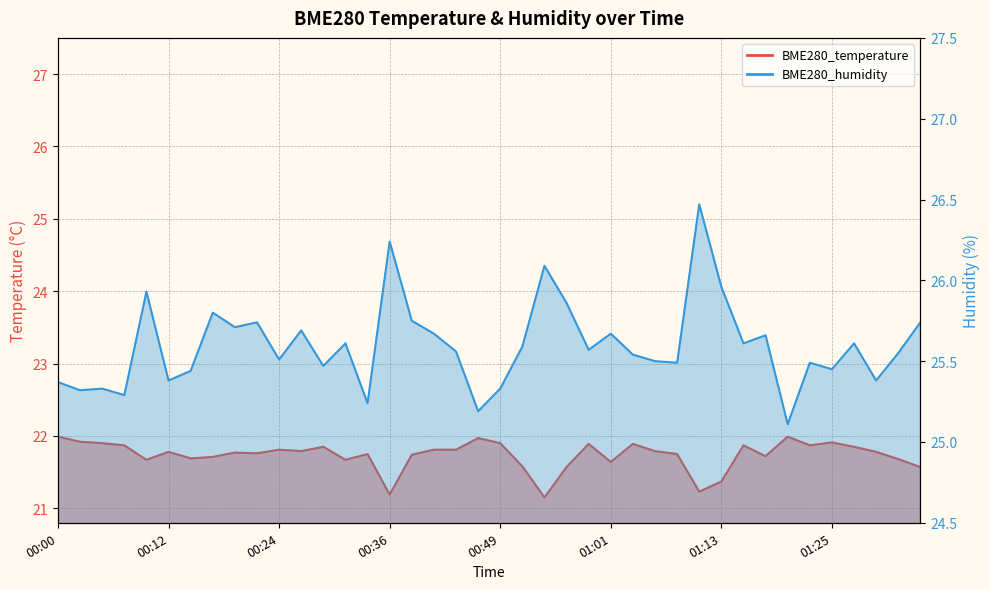

List the series in order of their peak value, highest first.

BME280_humidity, BME280_temperature